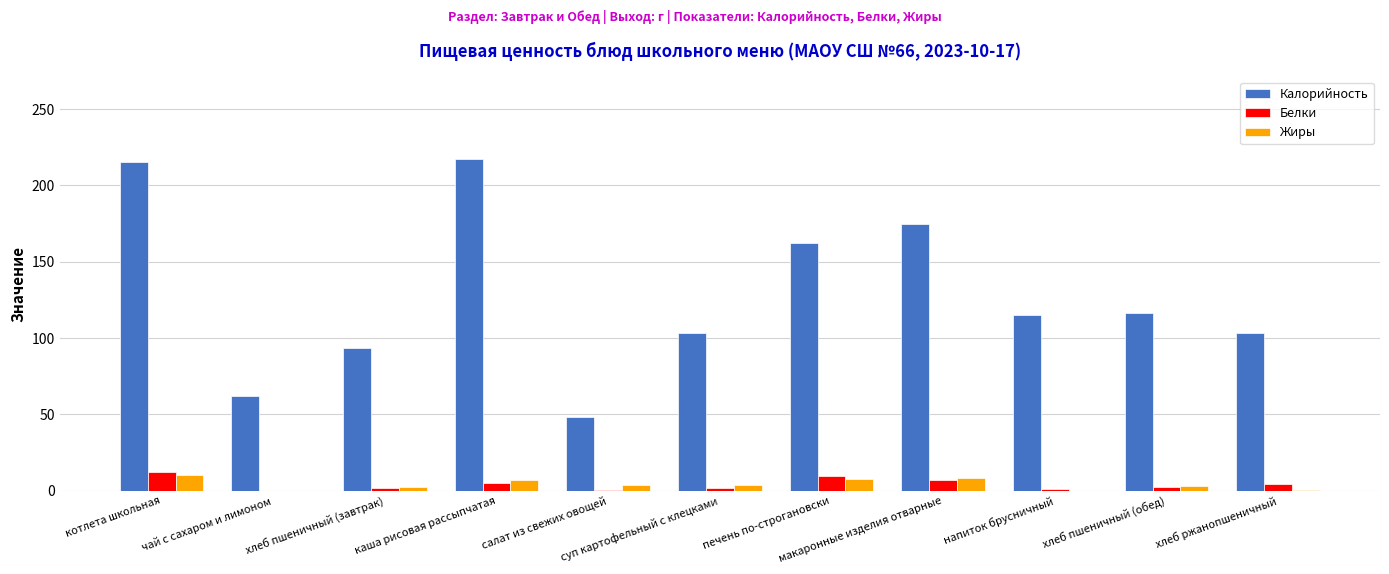

Which series has the largest total across all categories?

Калорийность